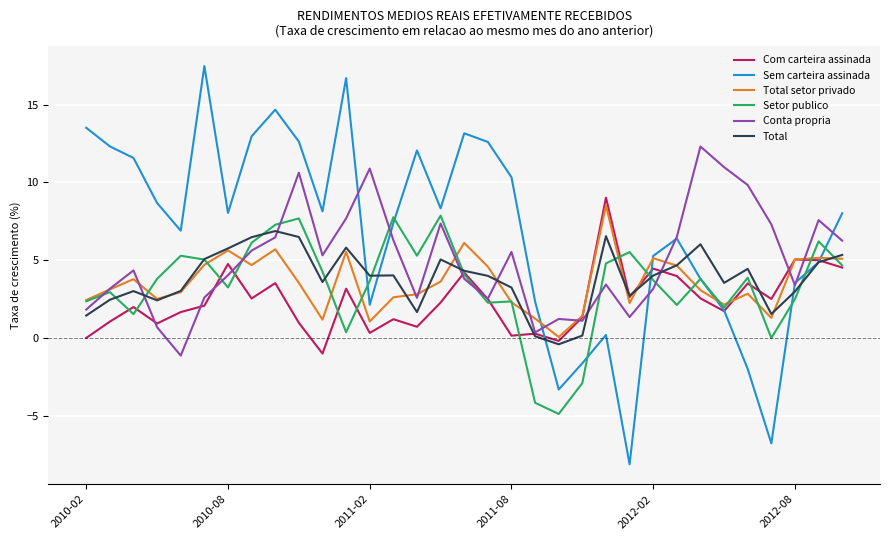

Which series has the largest total across all categories?

Sem carteira assinada